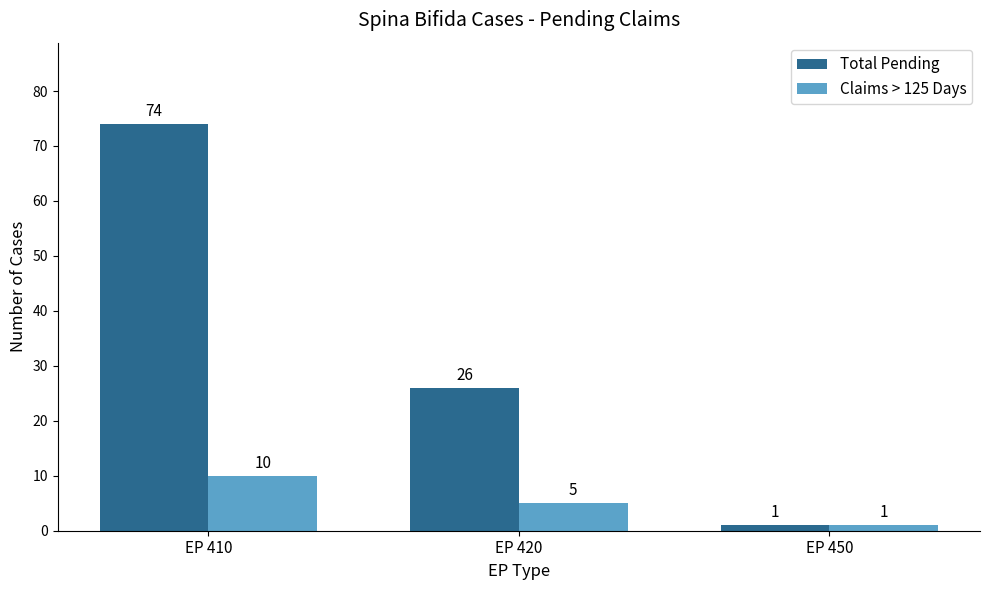

What is the sum of all Claims > 125 Days values?

16